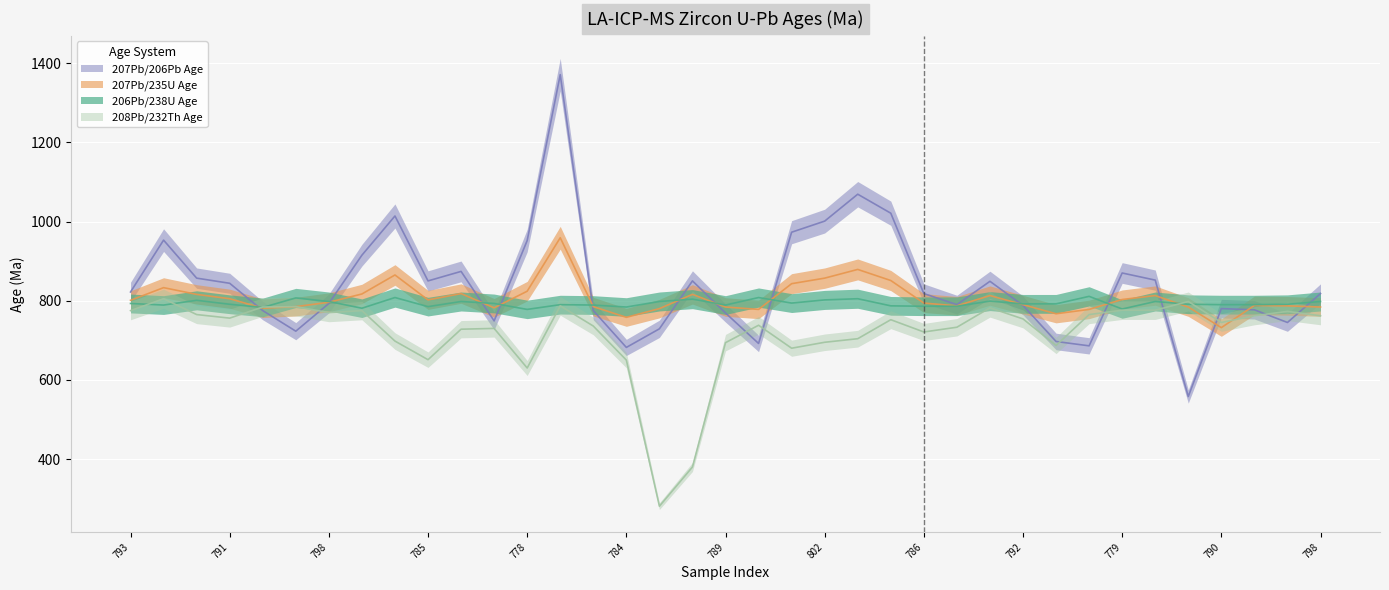

What is the sum of all 208Pb/232Th Age values?

26583